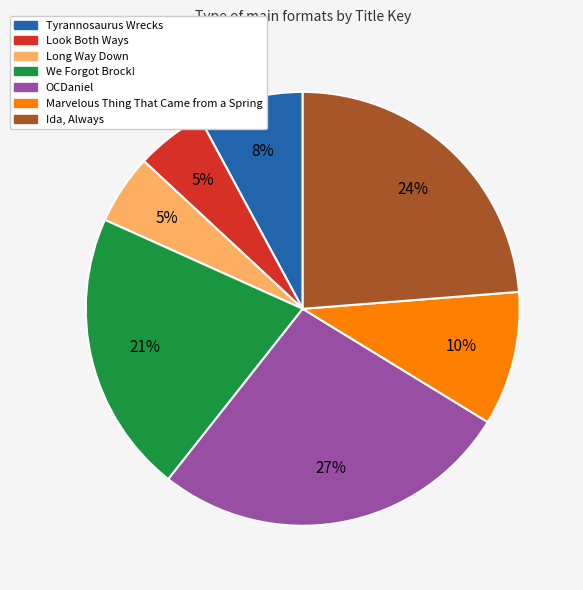

Is it true that We Forgot Brock! is 21% of the pie?

True